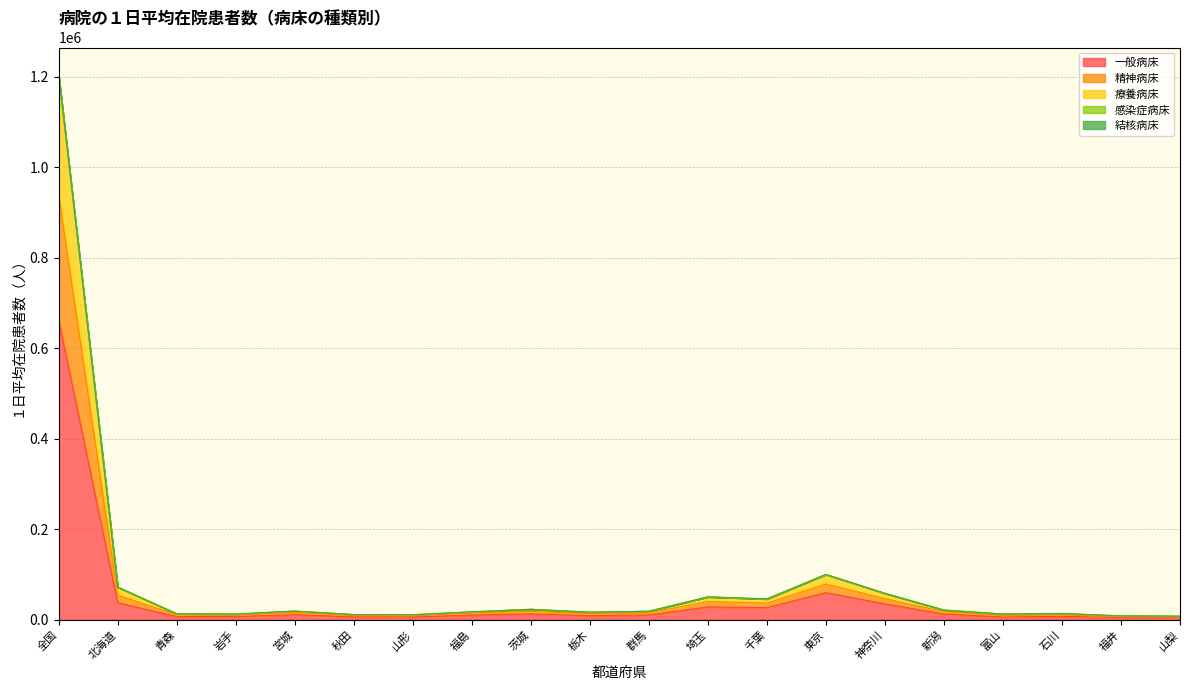

What is the approximate value of 一般病床 at 宮城, to the nearest 100?

11100